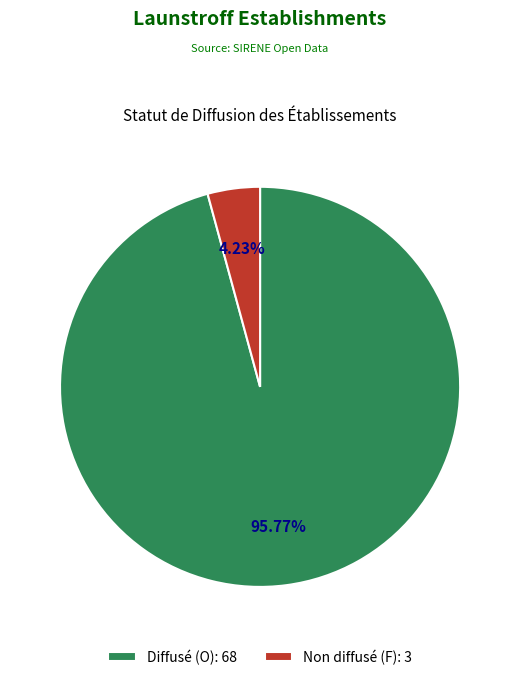

Between Diffusé (O): 68 and Non diffusé (F): 3, which is larger?

Diffusé (O): 68